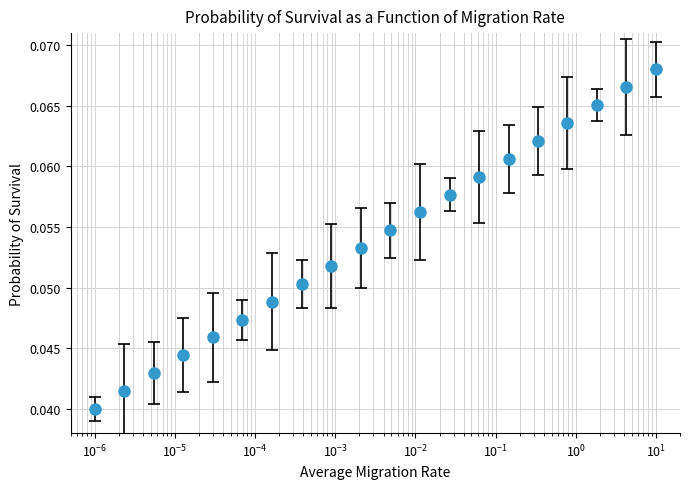

How many values are between 0 and 1?

20